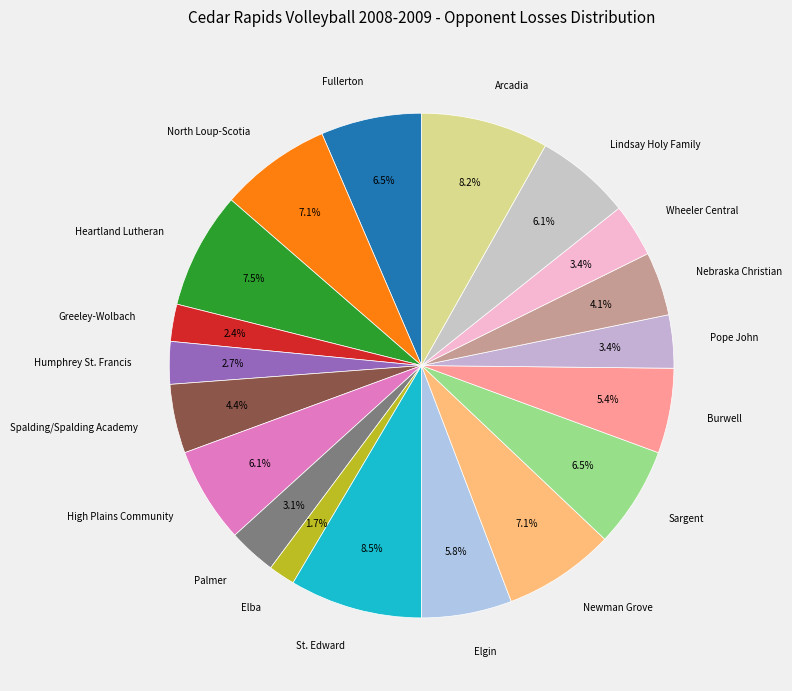

To the nearest percent, what portion does High Plains Community represent?

6%